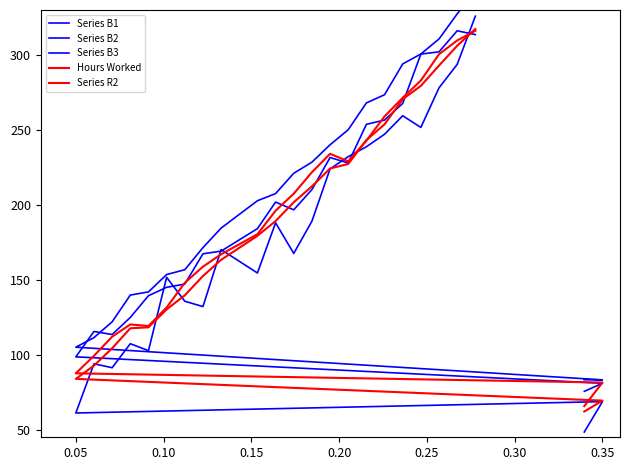

How many lines are shown in the chart?

5